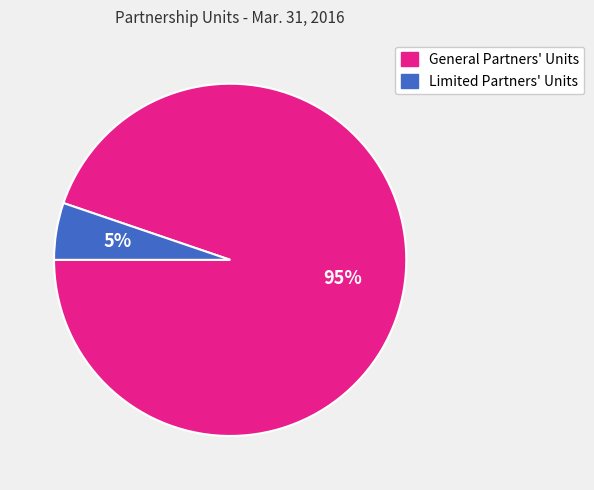

What percentage is the General Partners' Units slice, to the nearest percent?

95%